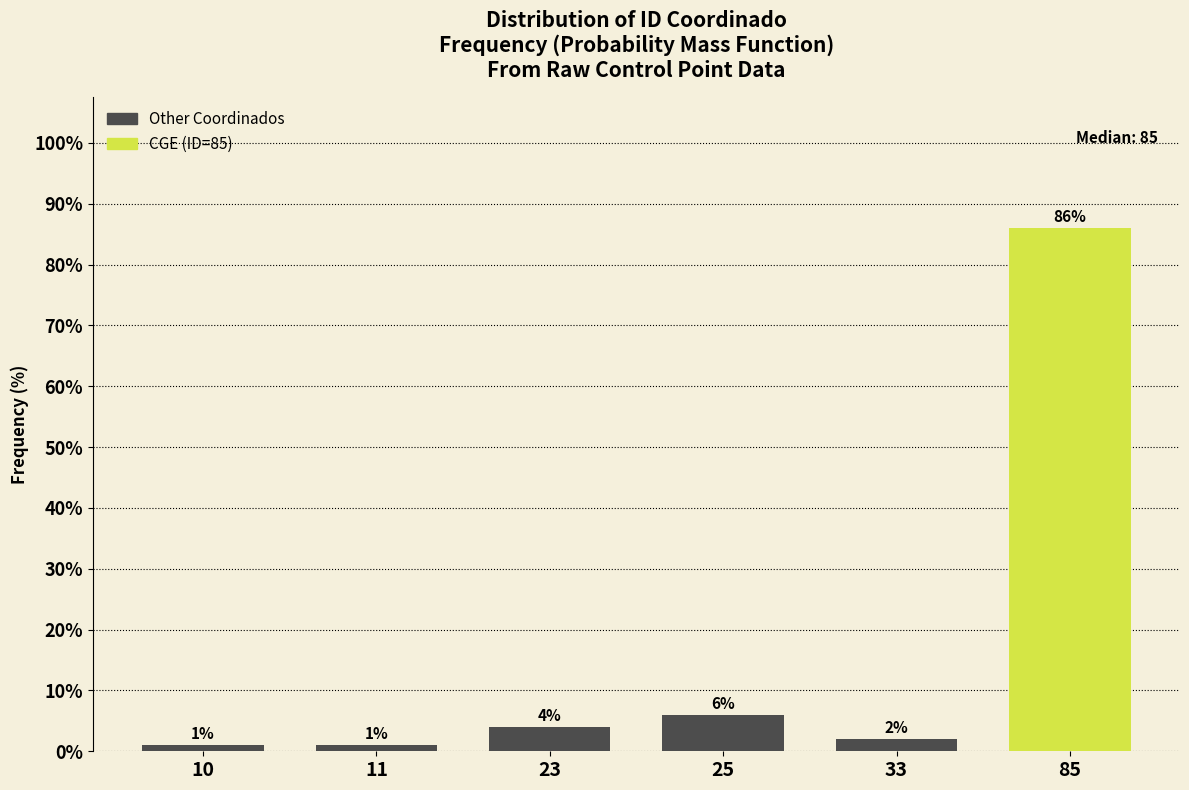

Reading left to right, transcribe all the data shown in this chart.

10=1	11=1	23=4	25=6	33=2	85=86